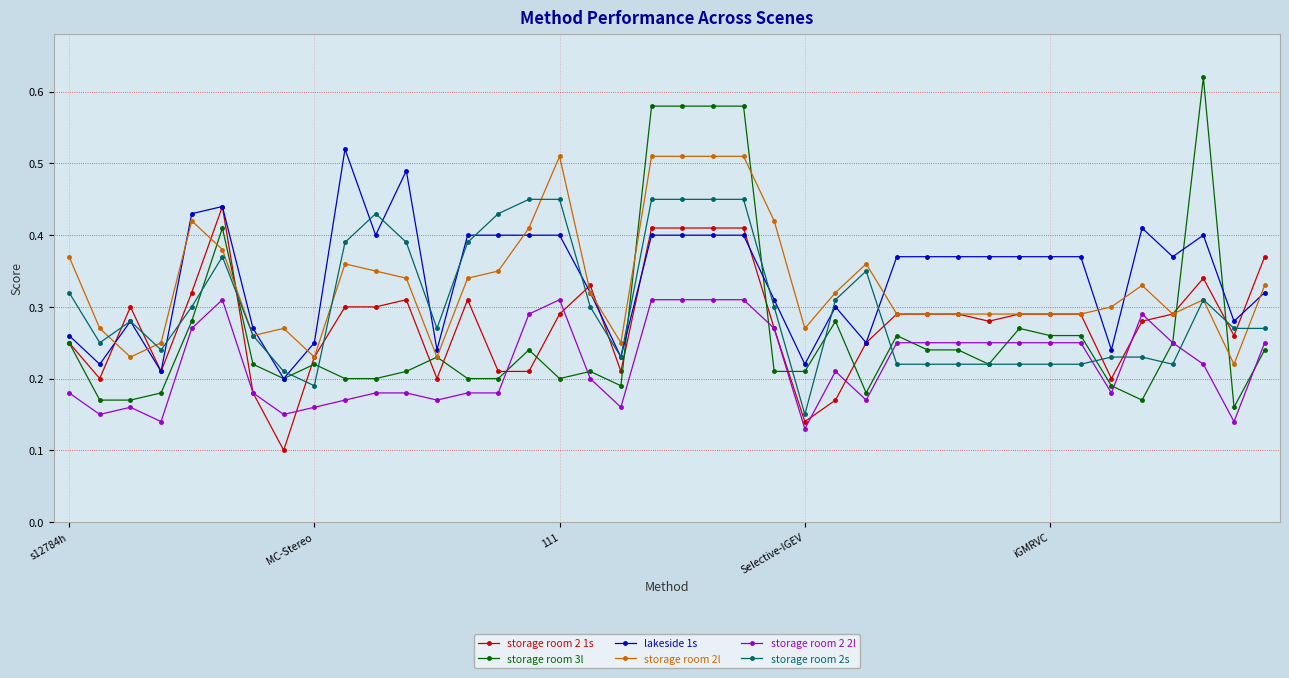

Which series has the largest total across all categories?

lakeside 1s